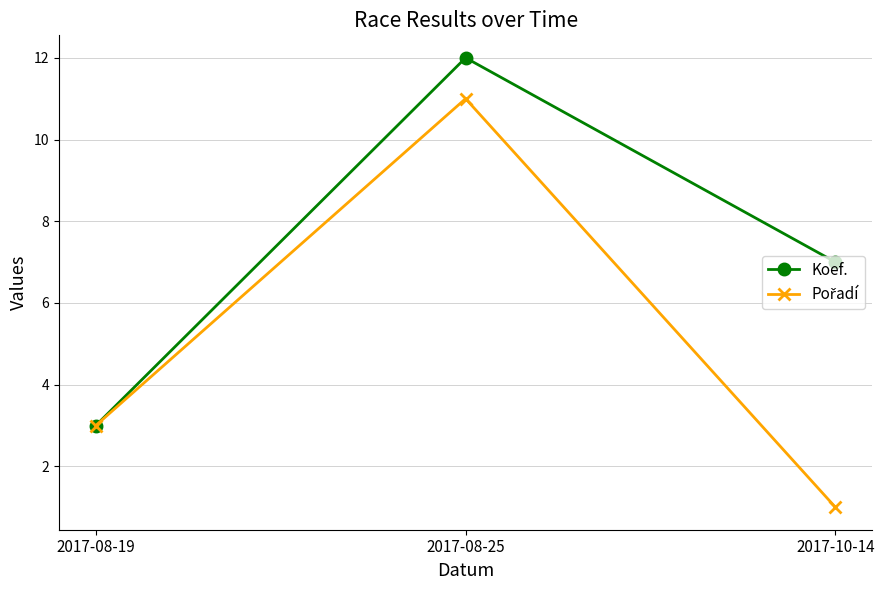

What is the greatest value displayed?

12